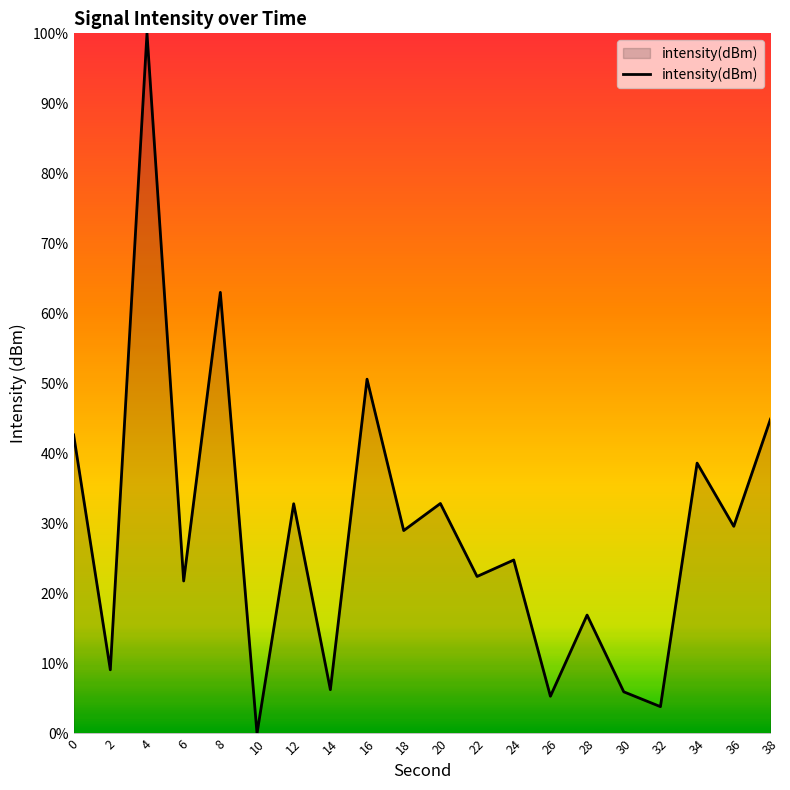

Does the chart have visible grid lines?

No